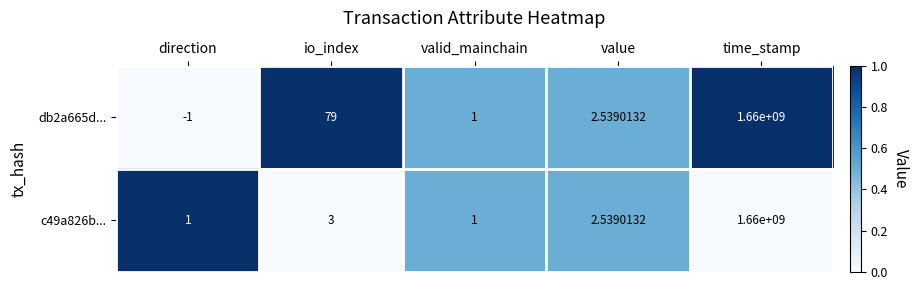

At which label does db2a665d... reach its minimum?

direction